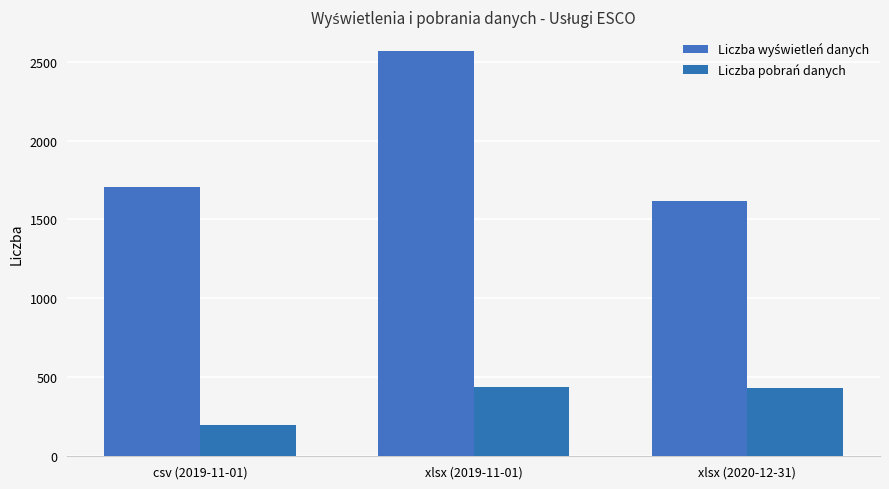

The value of Liczba pobrań danych at xlsx (2020-12-31) is 434. True or false?

True